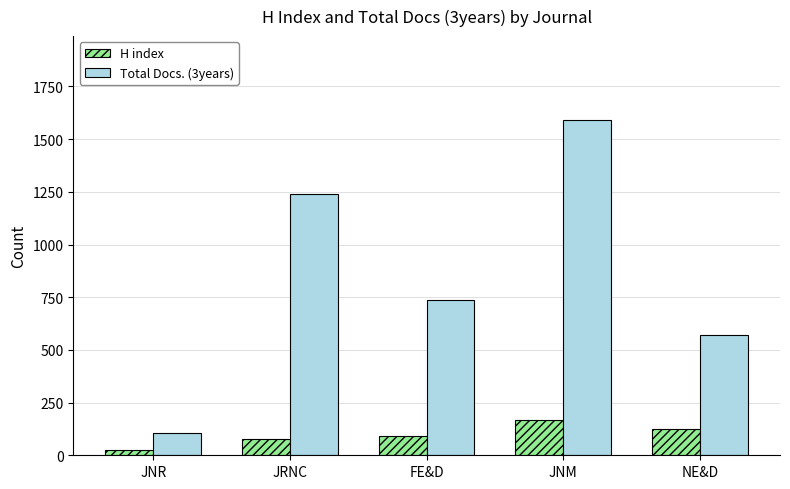

List the series in order of their peak value, lowest first.

H index, Total Docs. (3years)